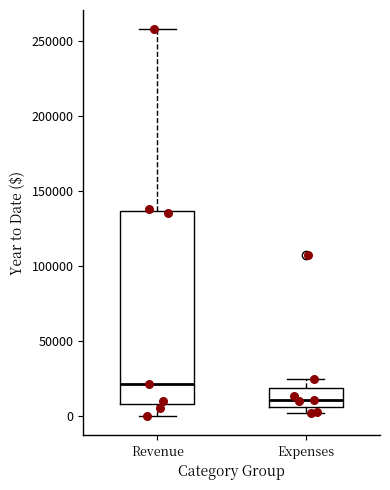

Reading left to right, read every box against the y-axis: the position of its median line, the range the box covers, and the ends of its whiskers. The values are not printed on the chart, so give them approximately, as read against the axis.

Revenue: median 20000, box 10000 to 135000, whiskers 0 to 260000
Expenses: median 10000, box 5000 to 20000, whiskers 0 to 25000